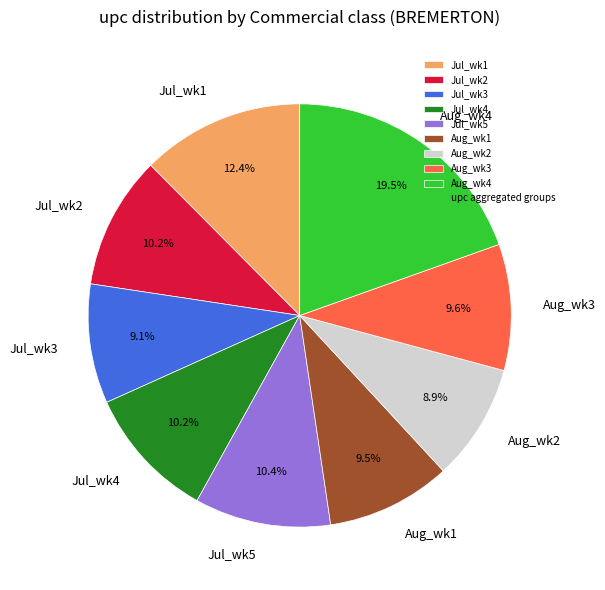

Which category has the biggest portion of the pie?

Aug_wk4